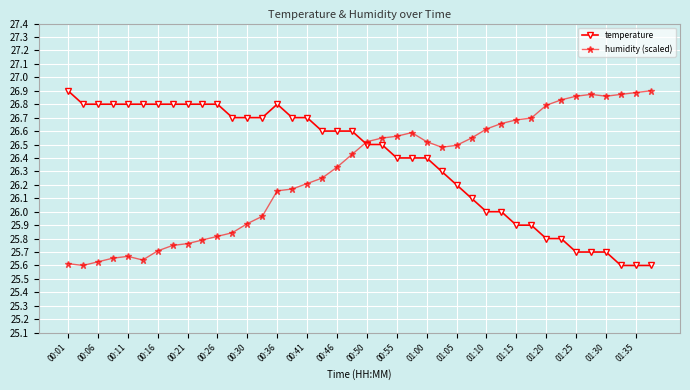

What are all the series names shown in the legend?

temperature, humidity (scaled)